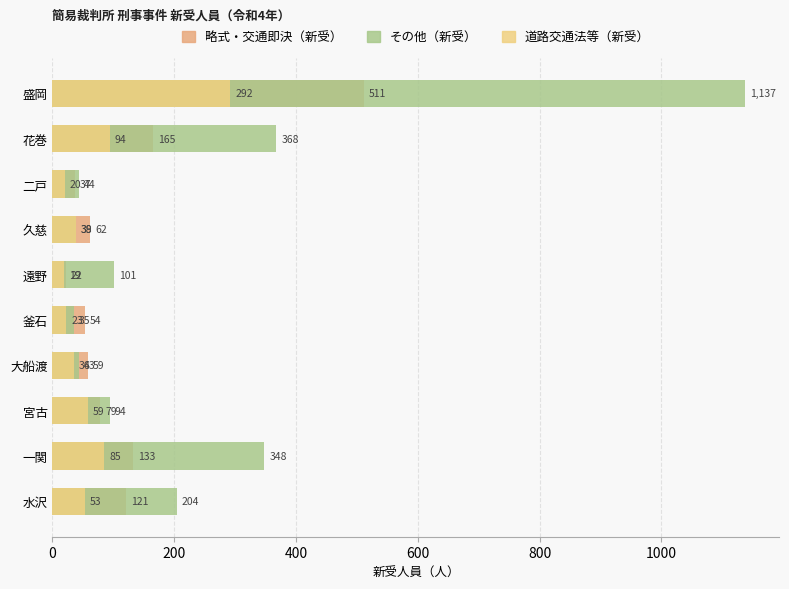

Which series has the largest total across all categories?

その他（新受）